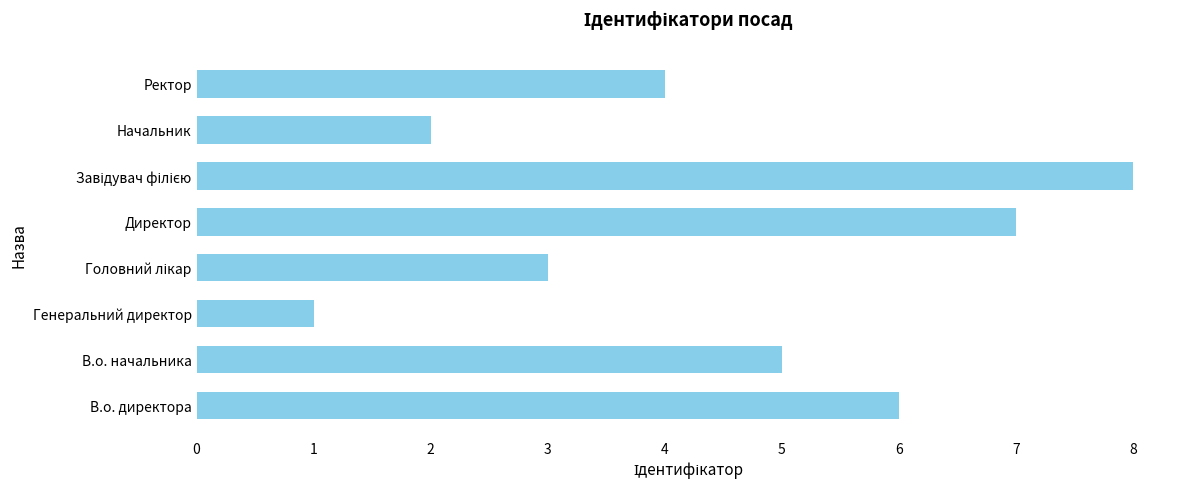

Are the bars grouped side by side (vs. stacked)?

No